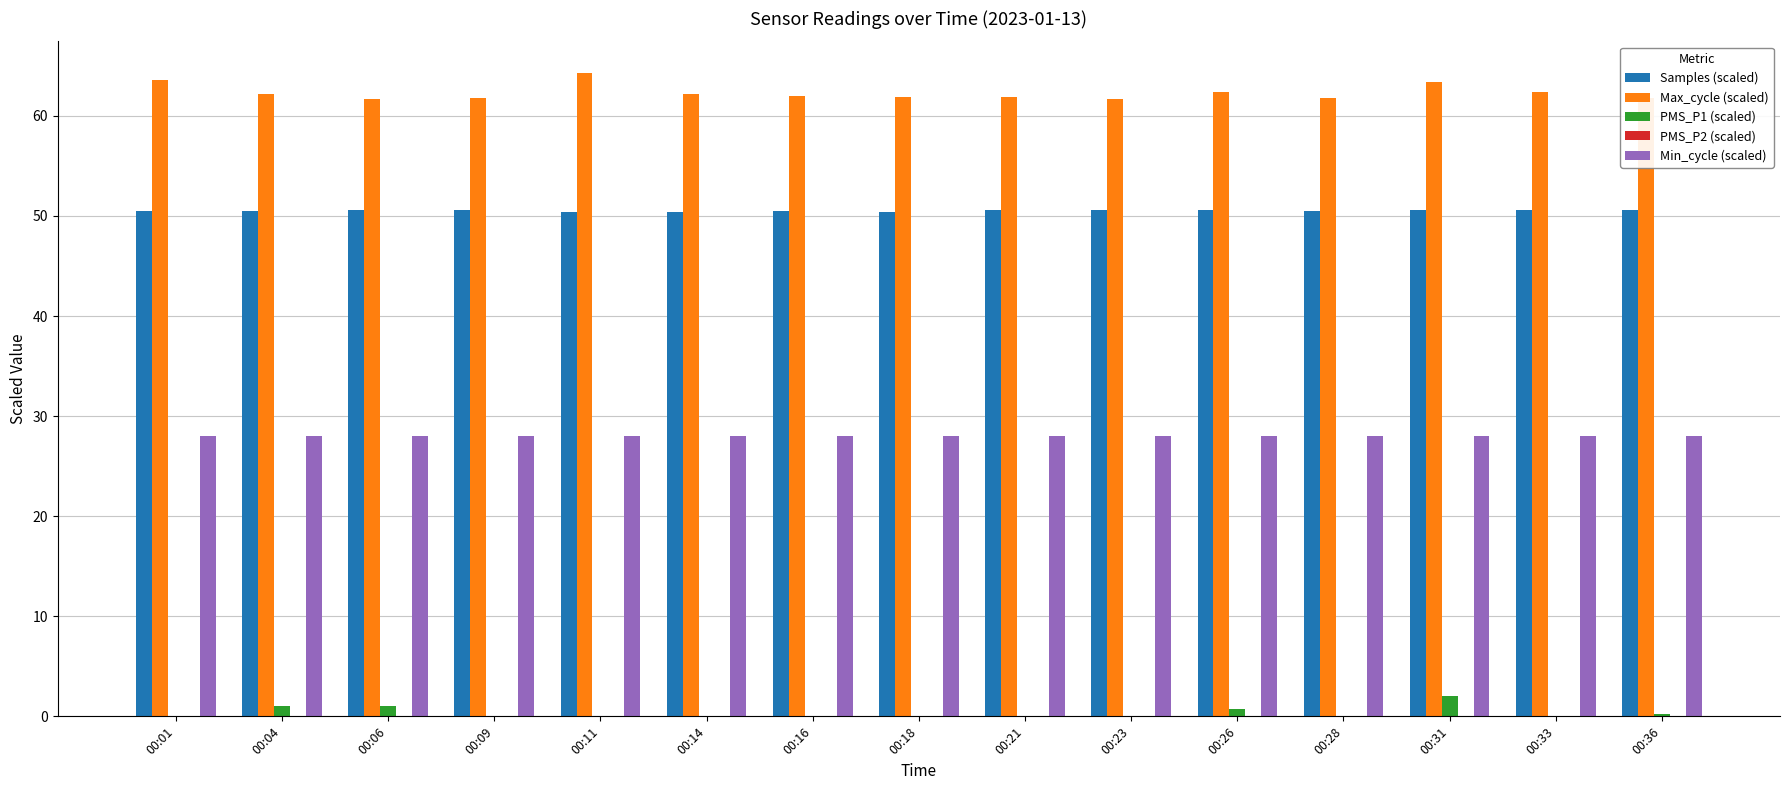

What is the sum of all Min_cycle (scaled) values?

420.0